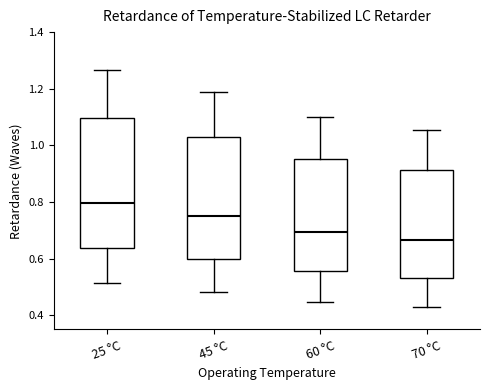

Reading left to right, read every box against the y-axis: the position of its median line, the range the box covers, and the ends of its whiskers. The values are not printed on the chart, so give them approximately, as read against the axis.

25 °C: median 0.80, box 0.64 to 1.10, whiskers 0.52 to 1.26
45 °C: median 0.74, box 0.60 to 1.04, whiskers 0.48 to 1.18
60 °C: median 0.70, box 0.56 to 0.96, whiskers 0.44 to 1.10
70 °C: median 0.66, box 0.54 to 0.92, whiskers 0.42 to 1.06